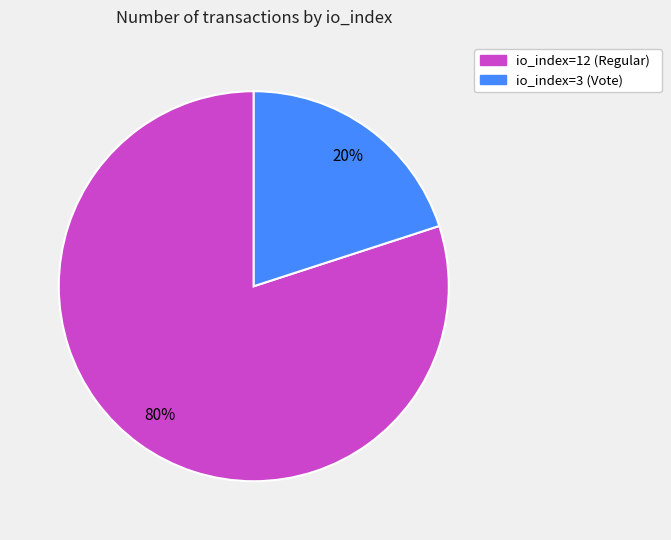

Is it true that io_index=12 (Regular) is 86% of the pie?

False